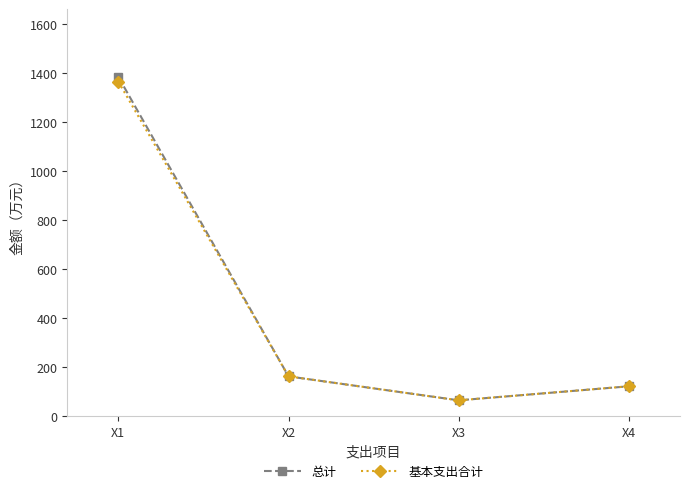

Reading right to left, list all the values displayed in this chart.

总计: 121.3	64.0	161.7	1384.4
基本支出合计: 121.3	64.0	161.7	1364.8